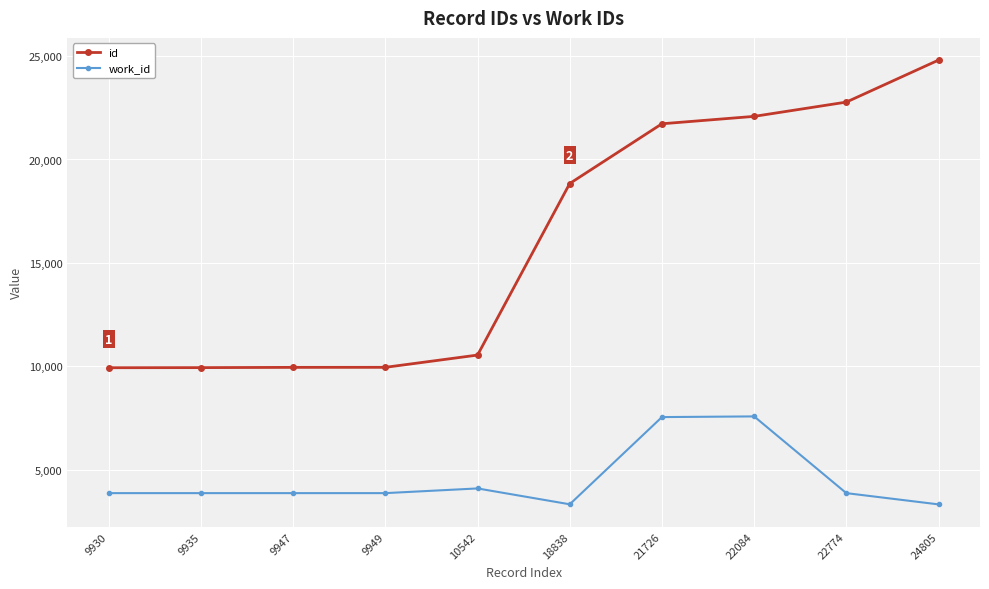

What is the difference between the highest and lowest values at 9947?

6081